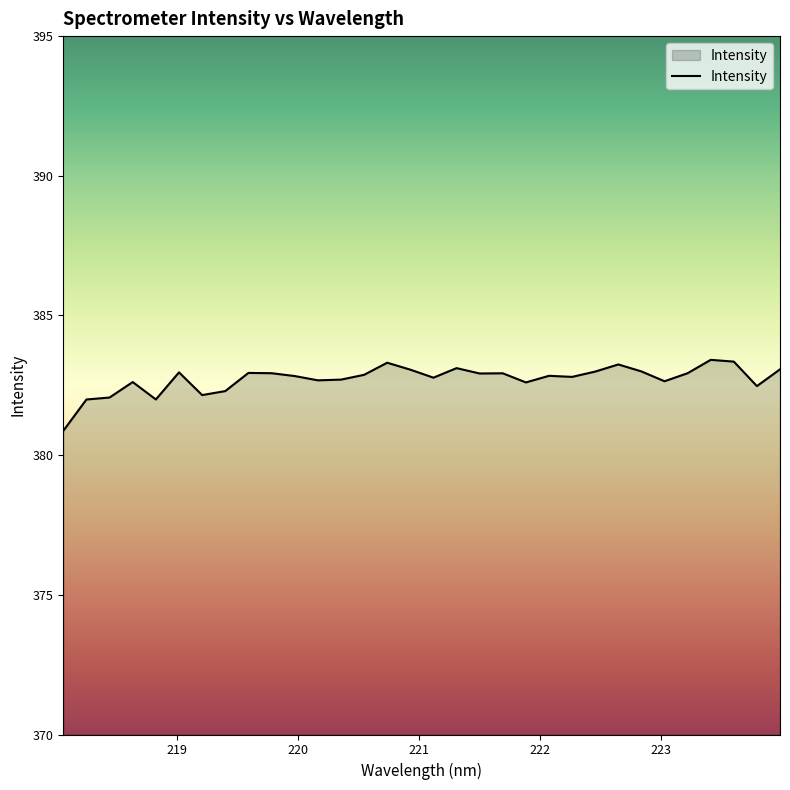

What is the difference between the maximum and minimum values?

2.5